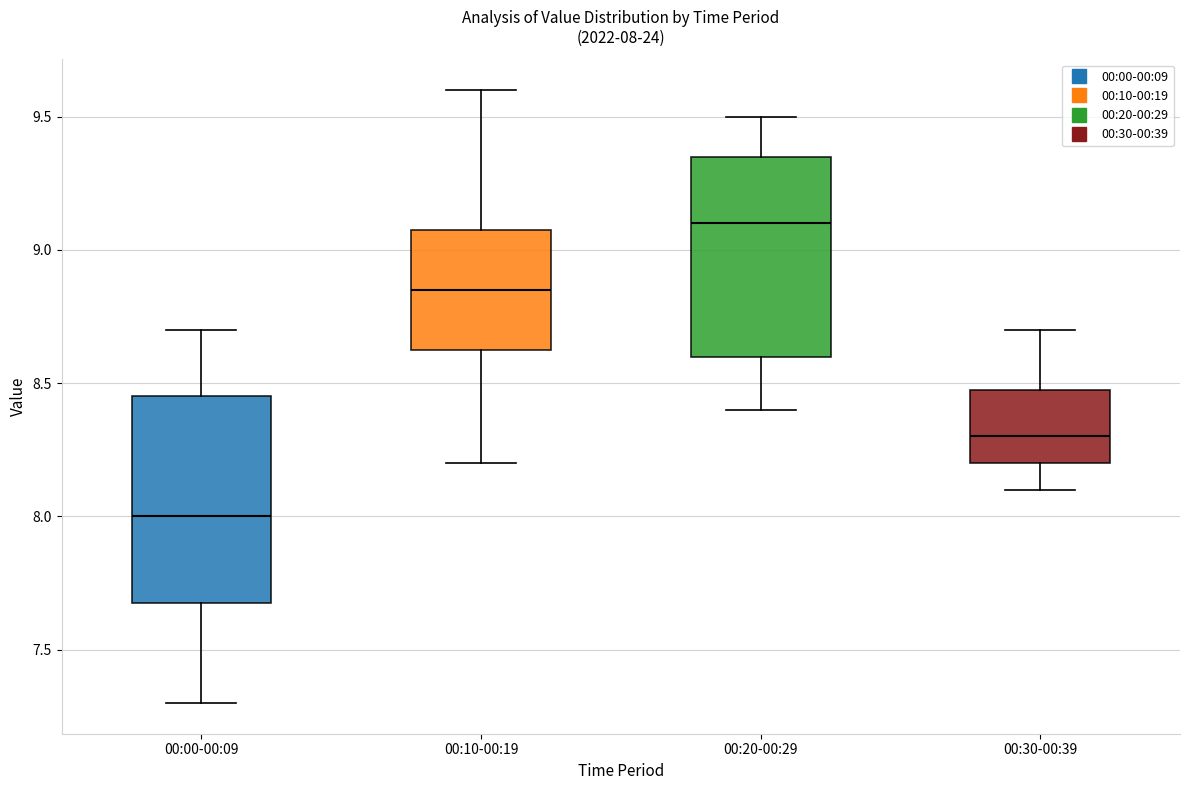

Which box has the highest median line?

00:20-00:29